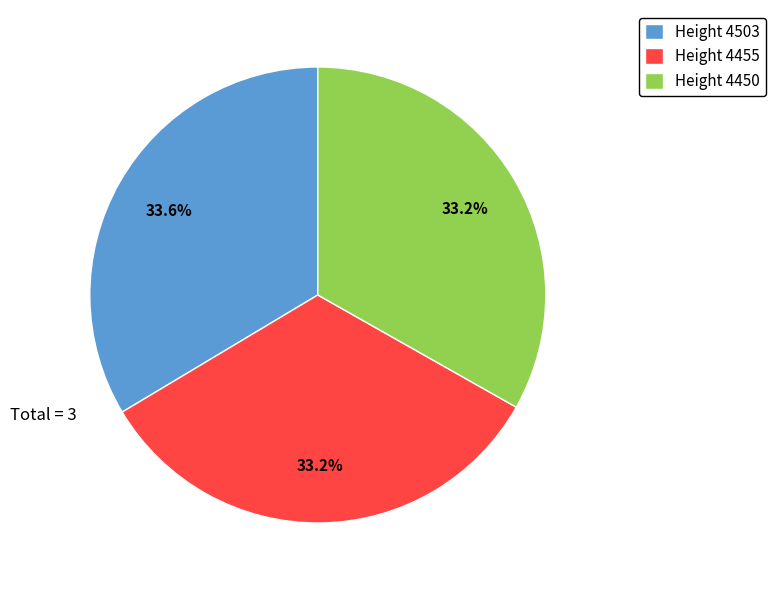

Approximately how many times larger is the value at Height 4450 compared to Height 4455?

1.0